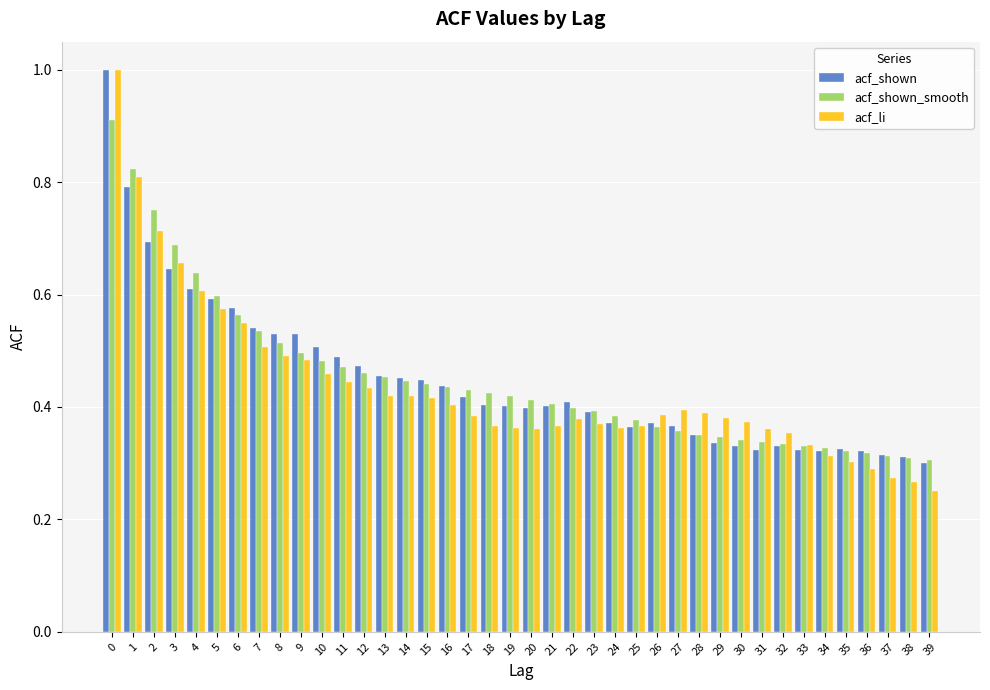

What is the sum of all acf_shown values?

18.0